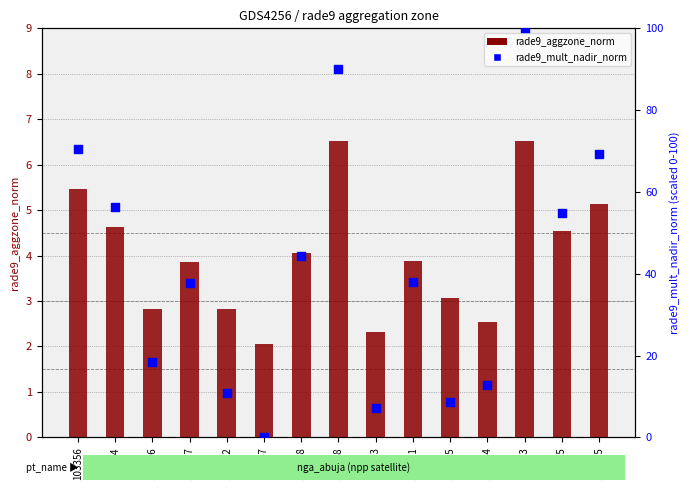

At which category is the sum across all series the highest?

5363